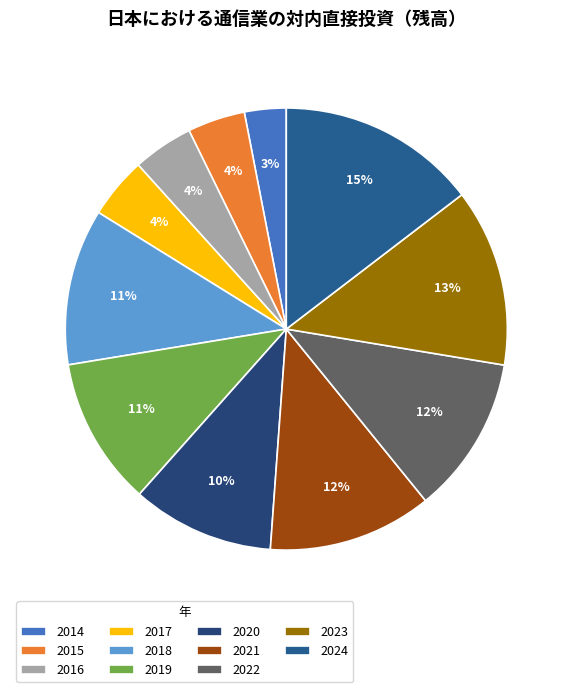

Which category has the smallest portion of the pie?

2014